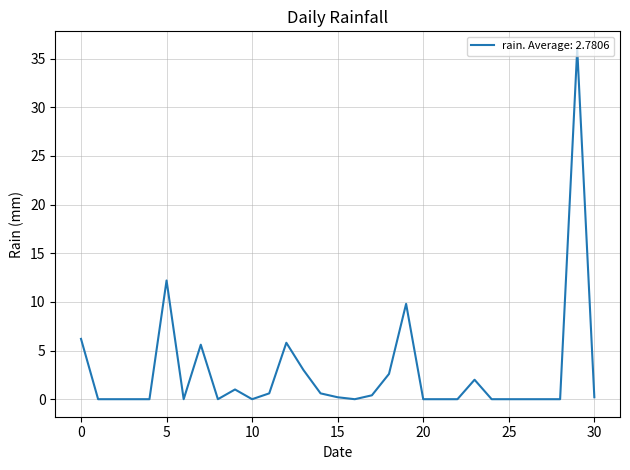

What is the difference between the maximum and minimum values?

36.0